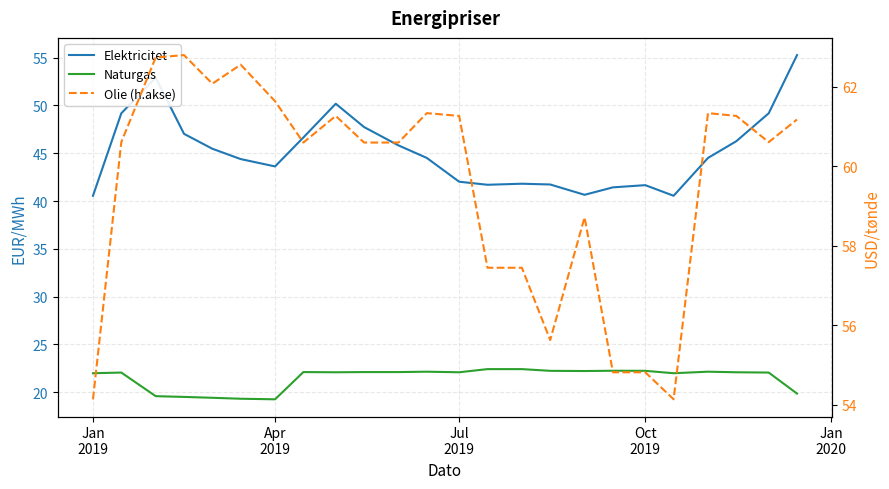

True or false: Olie (h.akse) has a value of 61.6 at Apr 2019.

True